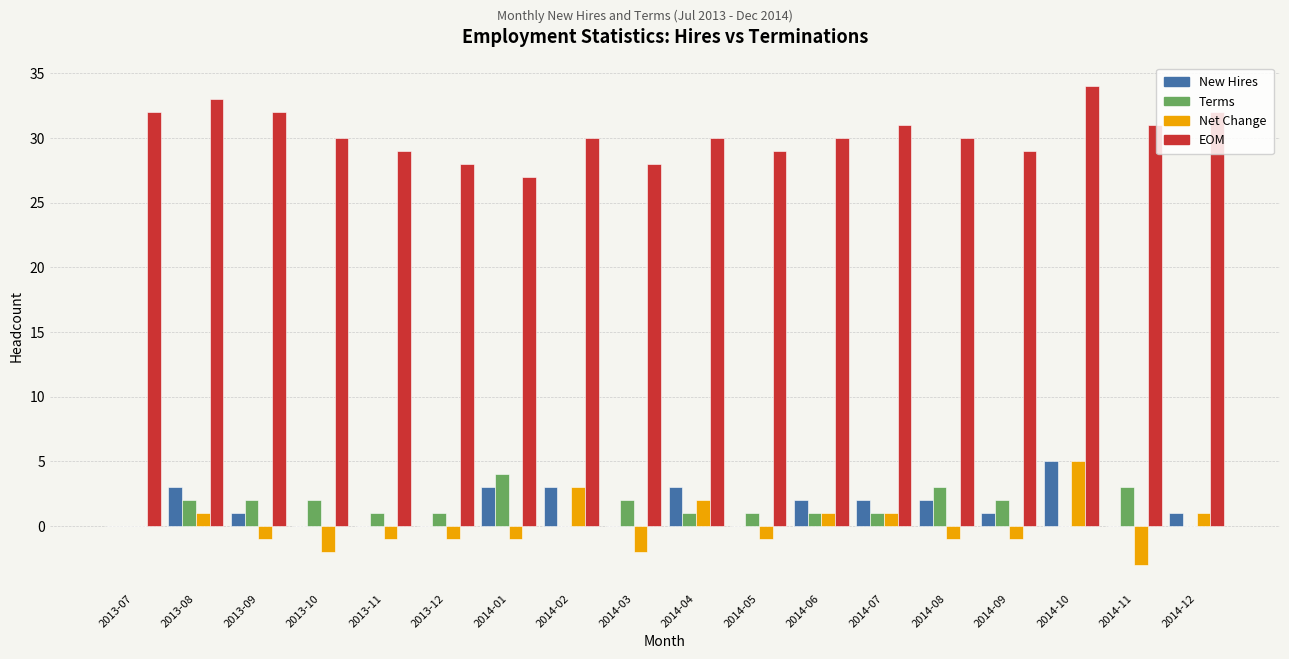

What is the sum of all New Hires values?

26